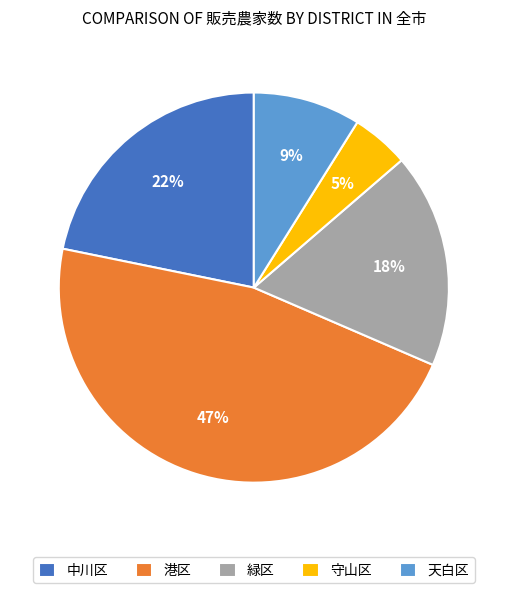

To the nearest percent, what percentage of the pie is 港区?

47%